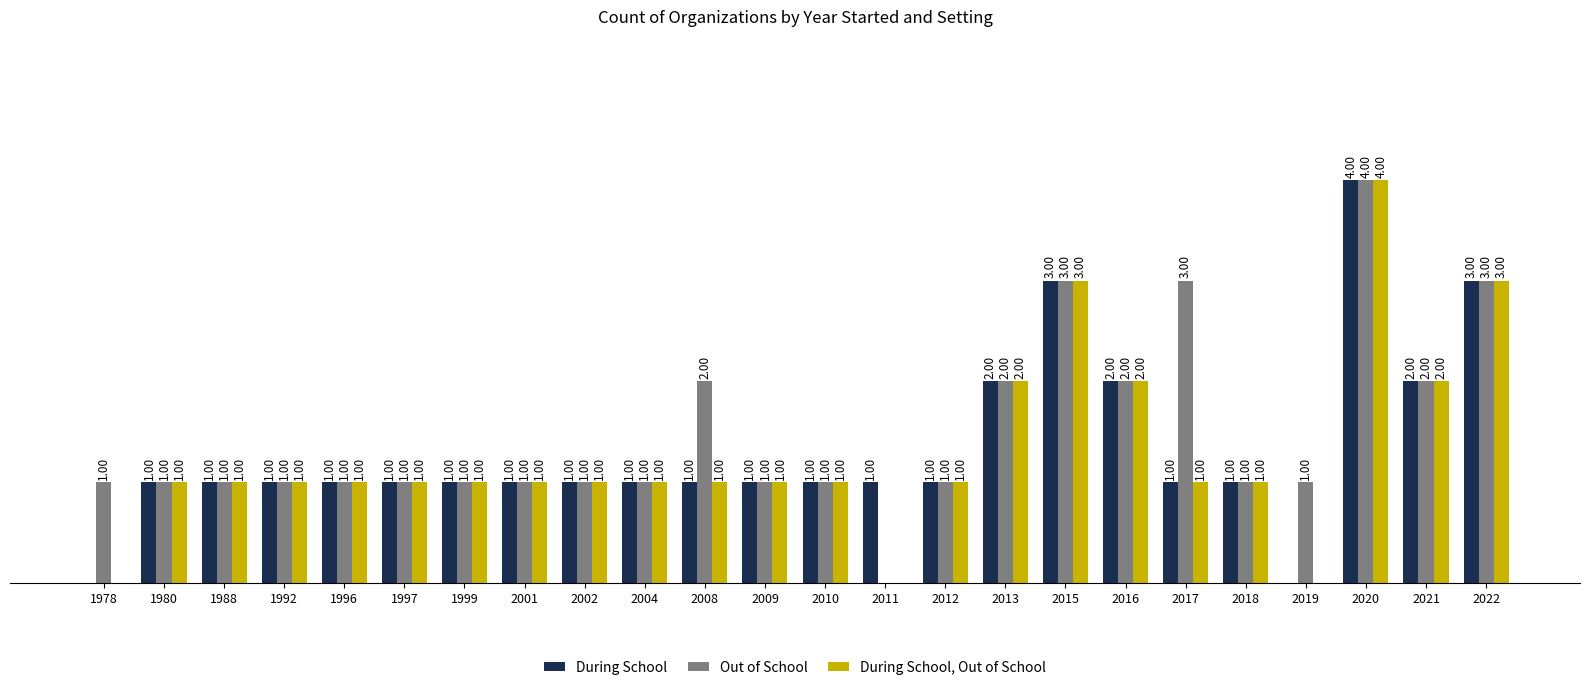

Between 2012 and 2017, which series saw the biggest shift?

Out of School